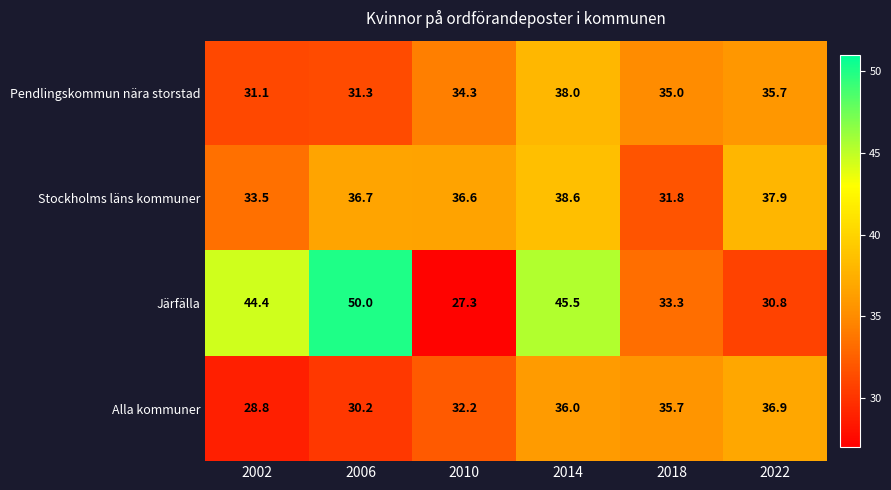

What is the difference between the maximum and minimum values in the Järfälla series?

22.7